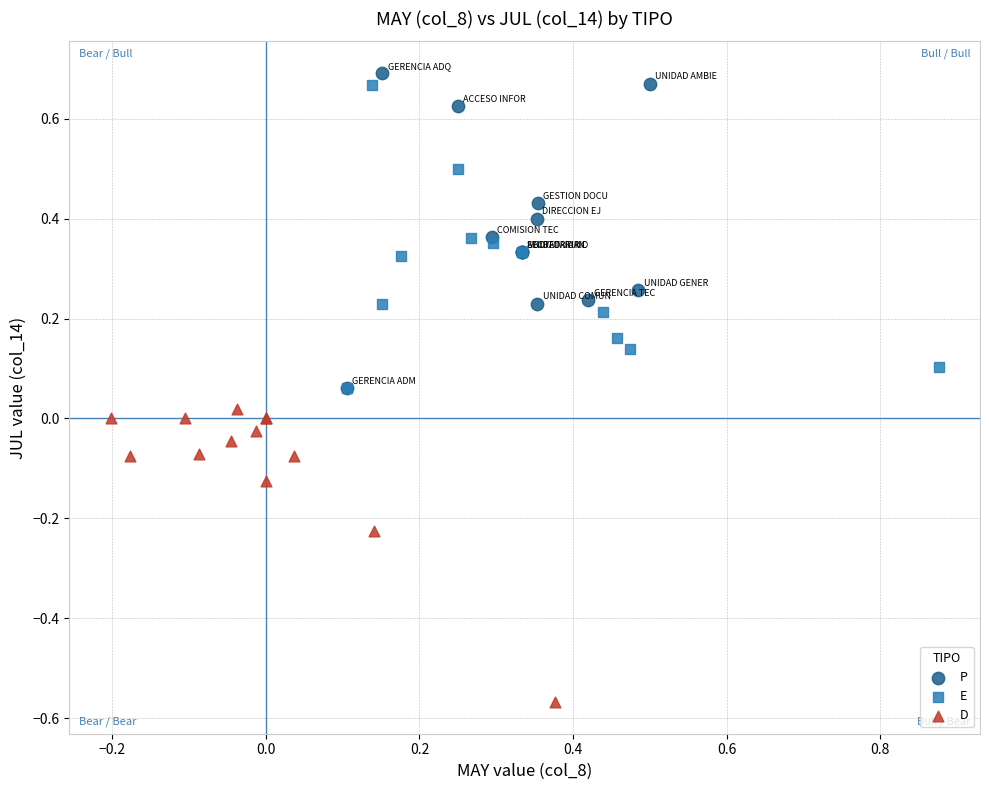

Which series contains the lowest Y value?

D